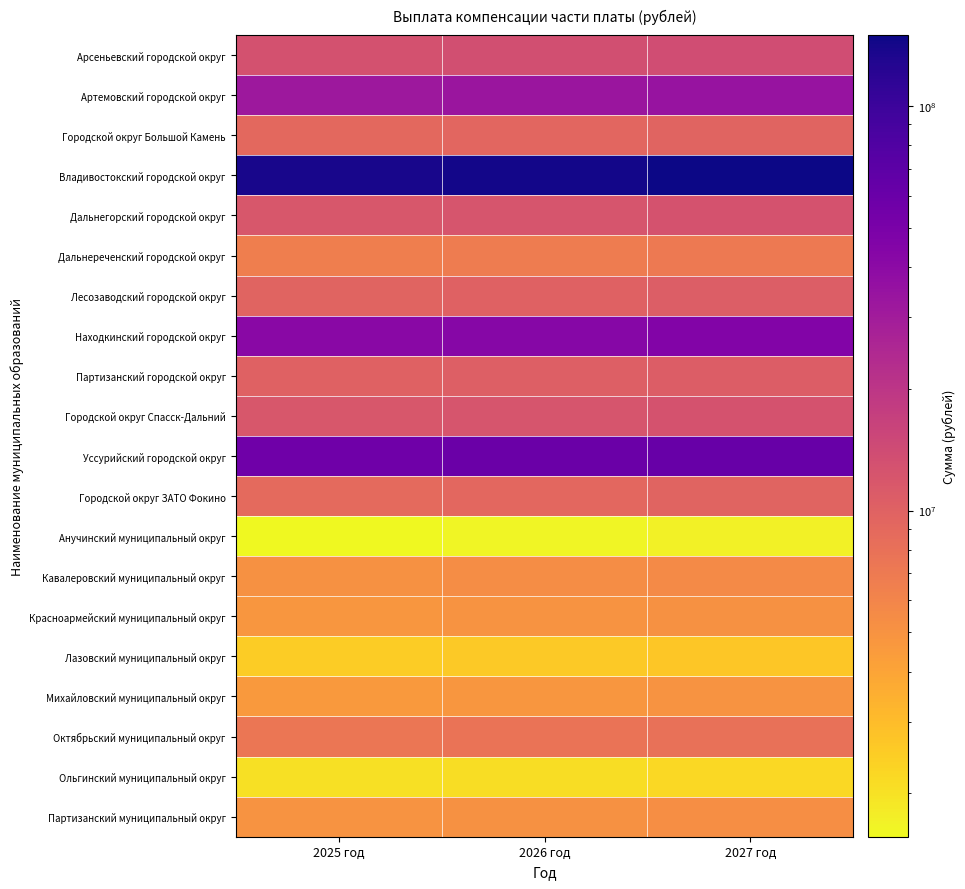

Reading left to right, extract all data points from this chart.

Арсеньевский городской округ: 2025 год=12910532	2026 год=13425082	2027 год=13963021
Артемовский городской округ: 2025 год=31806535	2026 год=33074187	2027 год=34399459
Городской округ Большой Камень: 2025 год=9005941	2026 год=9364873	2027 год=9740121
Владивостокский городской округ: 2025 год=138334813	2026 год=143848157	2027 год=149612107
Дальнегорский городской округ: 2025 год=11829752	2026 год=12301228	2027 год=12794134
Дальнереченский городской округ: 2025 год=6558638	2026 год=6820033	2027 год=7093309
Лесозаводский городской округ: 2025 год=9737106	2026 год=10125179	2027 год=10530892
Находкинский городской округ: 2025 год=41320090	2026 год=42966905	2027 год=44688575
Партизанский городской округ: 2025 год=10049742	2026 год=10450276	2027 год=10869015
Городской округ Спасск-Дальний: 2025 год=11812944	2026 год=12283749	2027 год=12775955
Уссурийский городской округ: 2025 год=57014093	2026 год=59286394	2027 год=61661981
Городской округ ЗАТО Фокино: 2025 год=8908452	2026 год=9263499	2027 год=9634685
Анучинский муниципальный округ: 2025 год=1563181	2026 год=1625482	2027 год=1690614
Кавалеровский муниципальный округ: 2025 год=5148413	2026 год=5353603	2027 год=5568120
Красноармейский муниципальный округ: 2025 год=4739969	2026 год=4928881	2027 год=5126379
Лазовский муниципальный округ: 2025 год=2509494	2026 год=2609510	2027 год=2714072
Михайловский муниципальный округ: 2025 год=4575246	2026 год=4757593	2027 год=4948229
Октябрьский муниципальный округ: 2025 год=7387292	2026 год=7681713	2027 год=7989517
Ольгинский муниципальный округ: 2025 год=2028774	2026 год=2109631	2027 год=2194163
Партизанский муниципальный округ: 2025 год=4939989	2026 год=5136872	2027 год=5342705